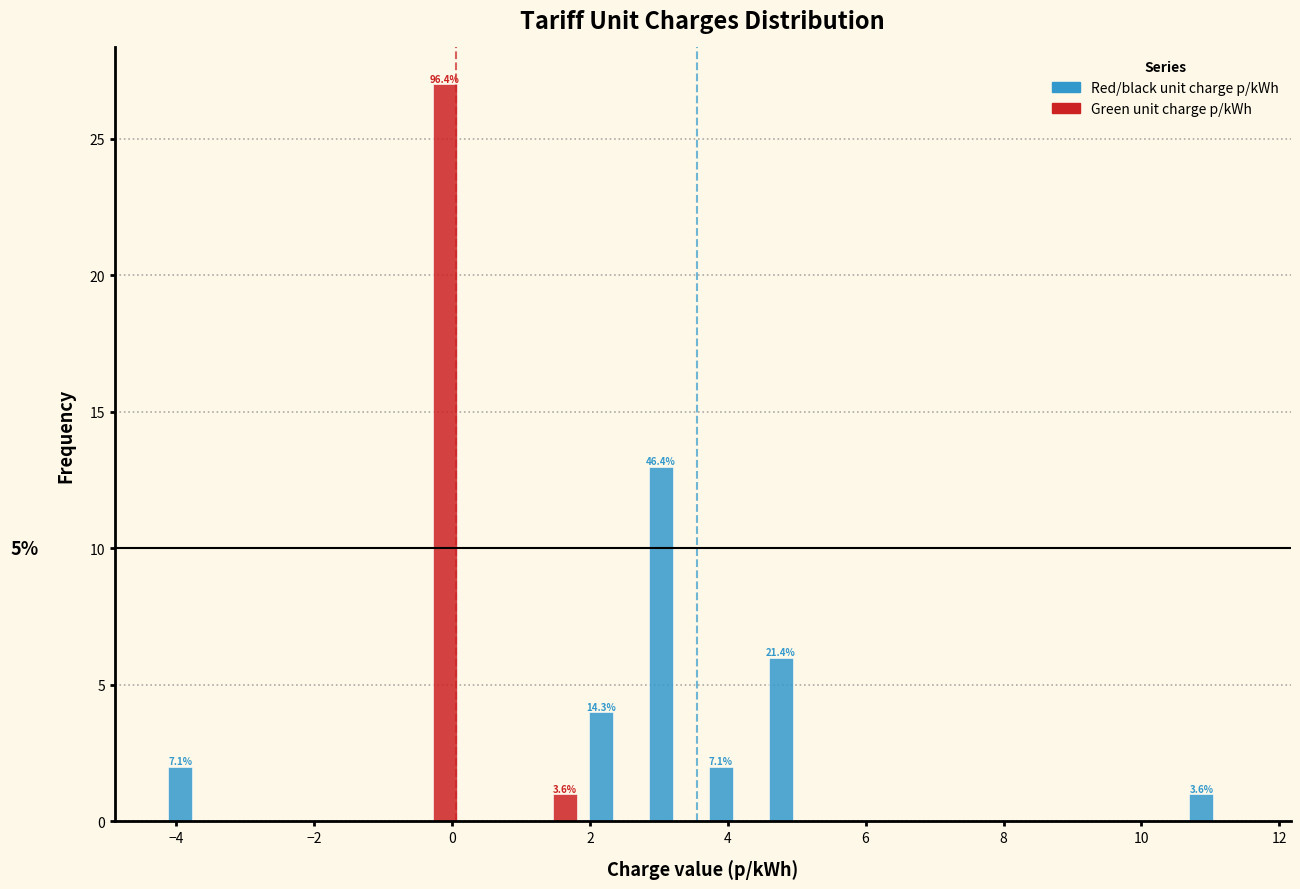

In the Green unit charge p/kWh series, which range on the x-axis has the tallest bar?

-0.8 to 0.2